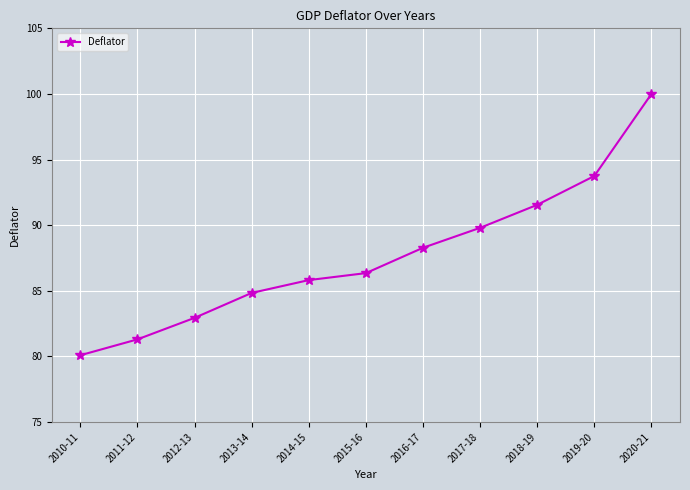

What is the minimum value shown in the chart?

80.1